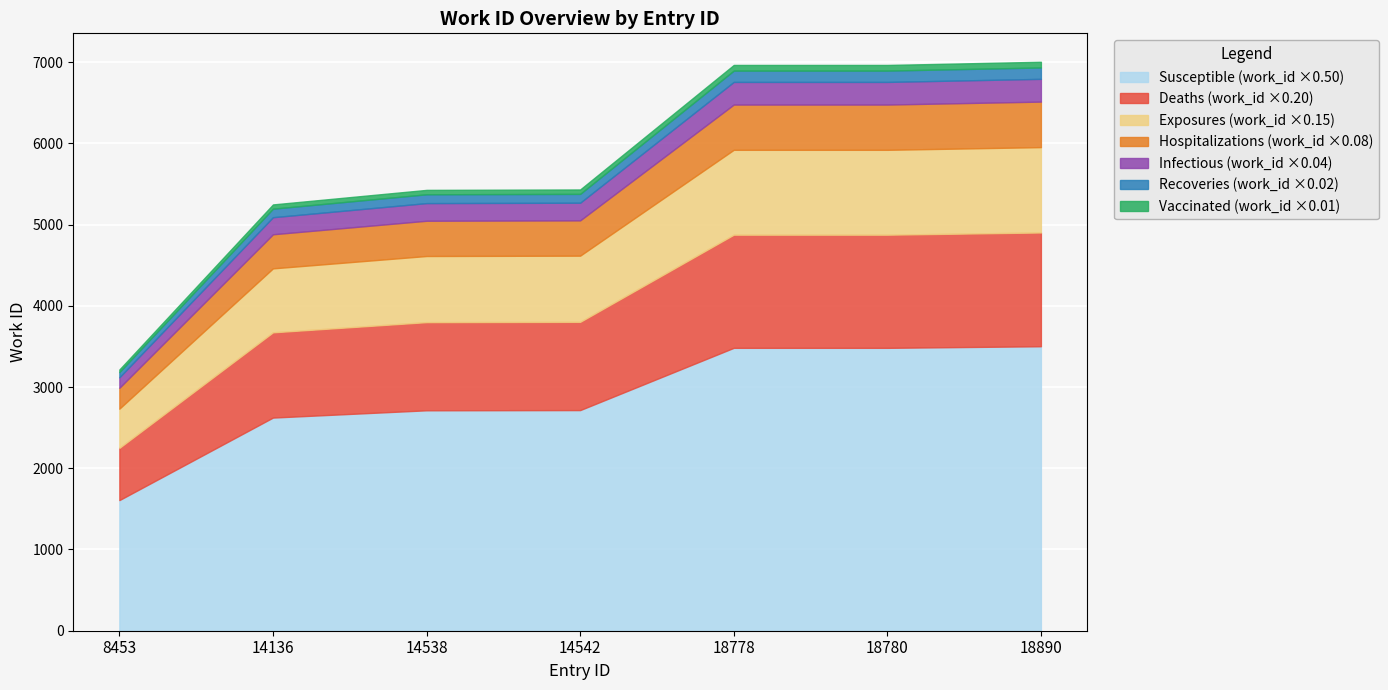

What is the highest value of the Susceptible (work_id ×0.50) series?

3502.0